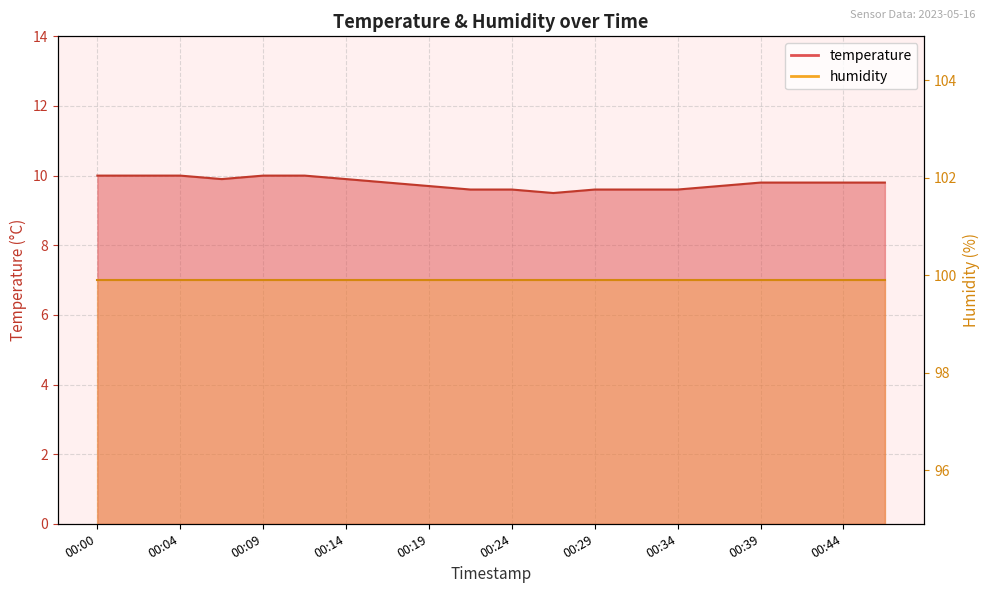

What is the difference between the second highest and minimum values?

0.5